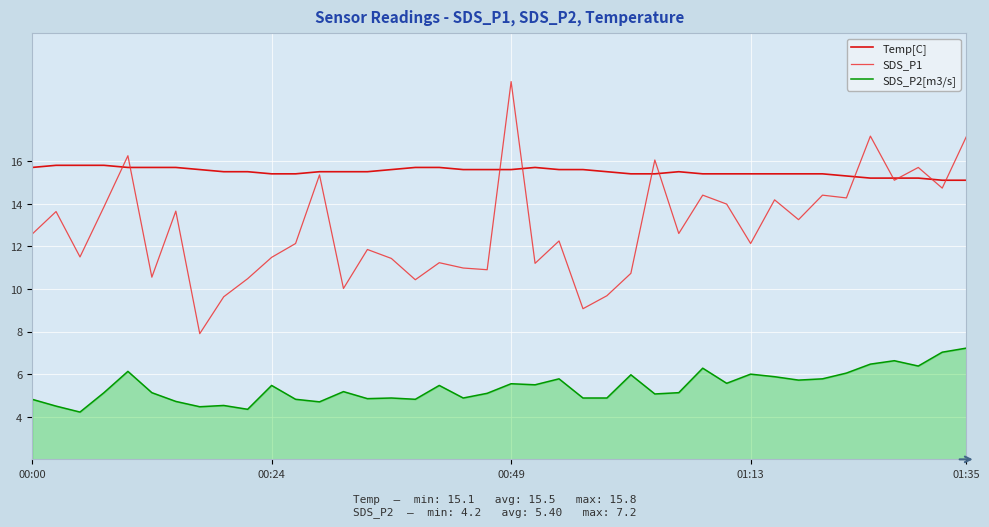

List the series in order of their overall mean, highest first.

Temp[C], SDS_P1, SDS_P2[m3/s]